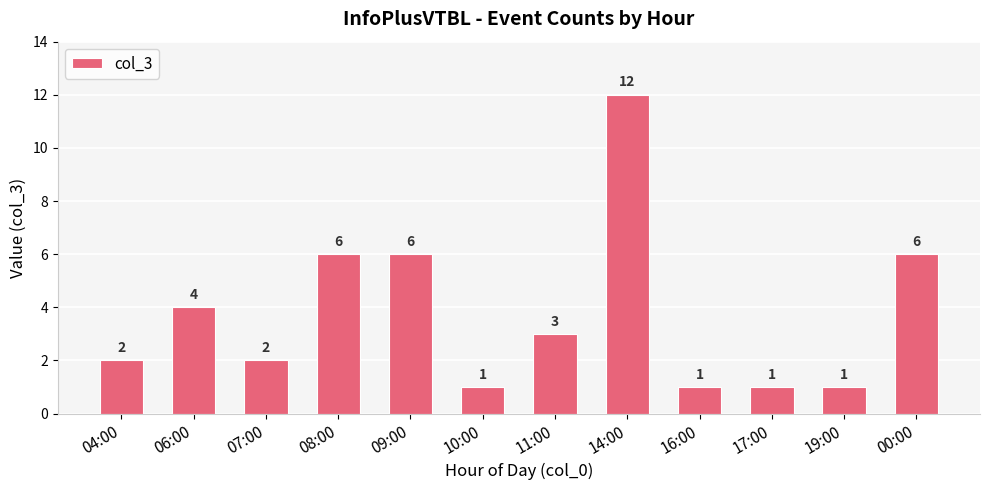

The value at 06:00 is 4. True or false?

True